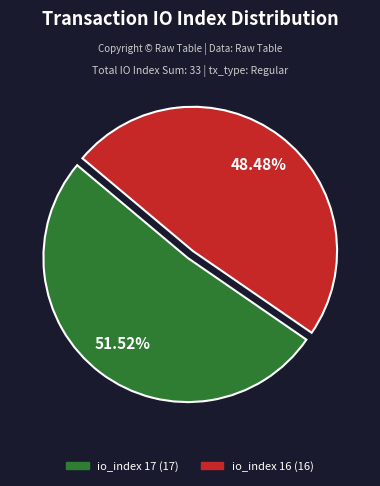

Which category has the biggest portion of the pie?

io_index 17